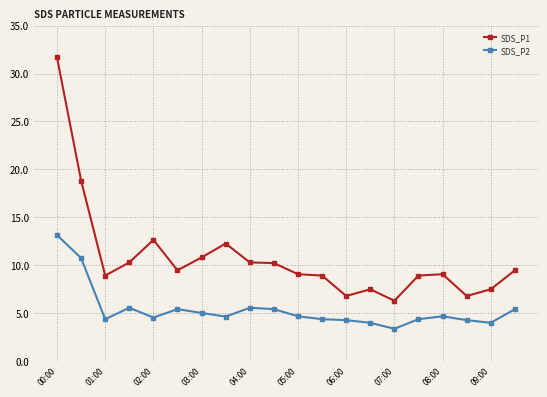

True or false: SDS_P2 and SDS_P1 intersect in this chart.

False